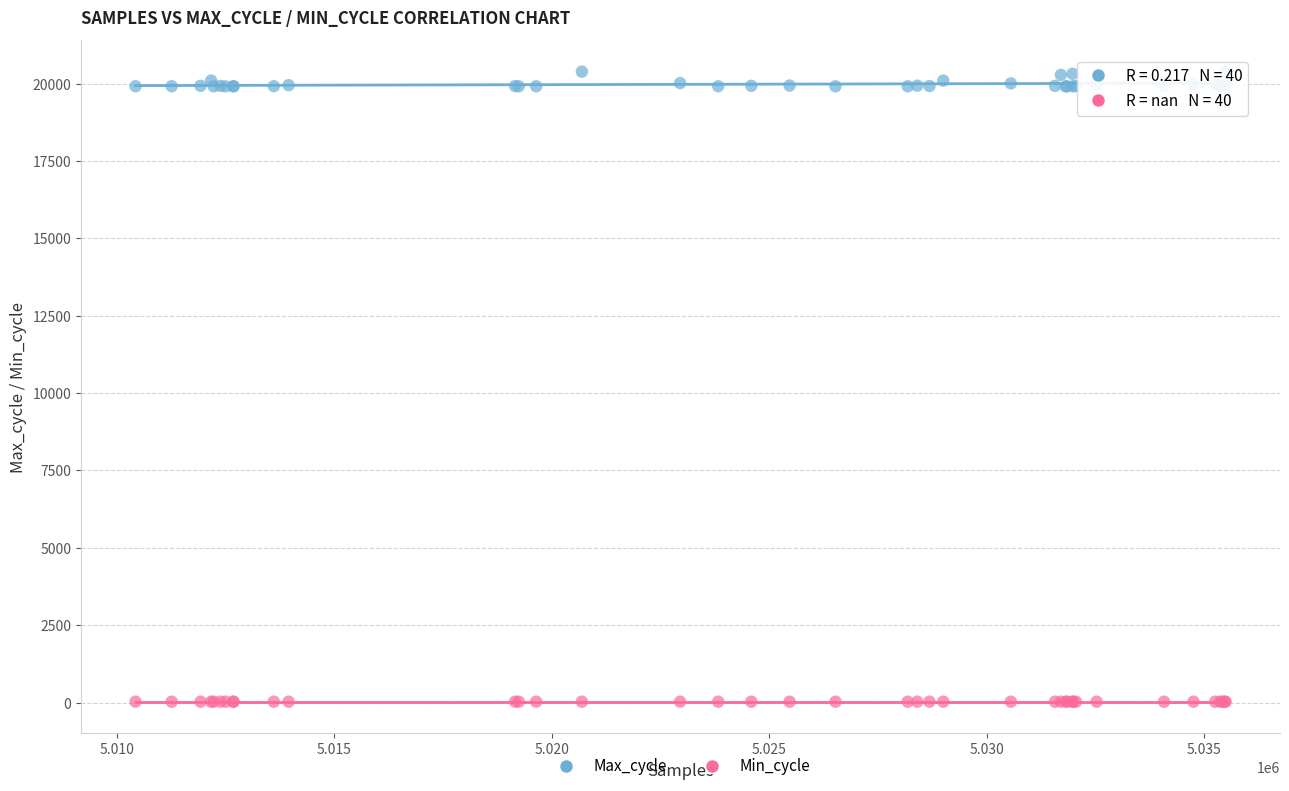

Which series reaches the minimum Y coordinate?

Min_cycle